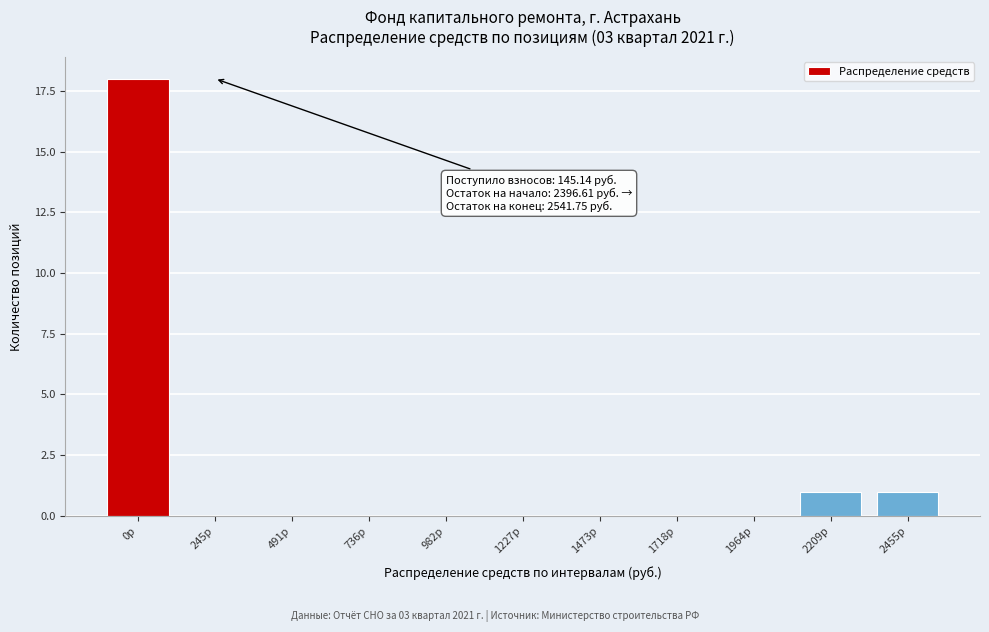

Reading left to right, what are all the values shown in this chart?

0р=18	245р=0	491р=0	736р=0	982р=0	1227р=0	1473р=0	1718р=0	1964р=0	2209р=1	2455р=1